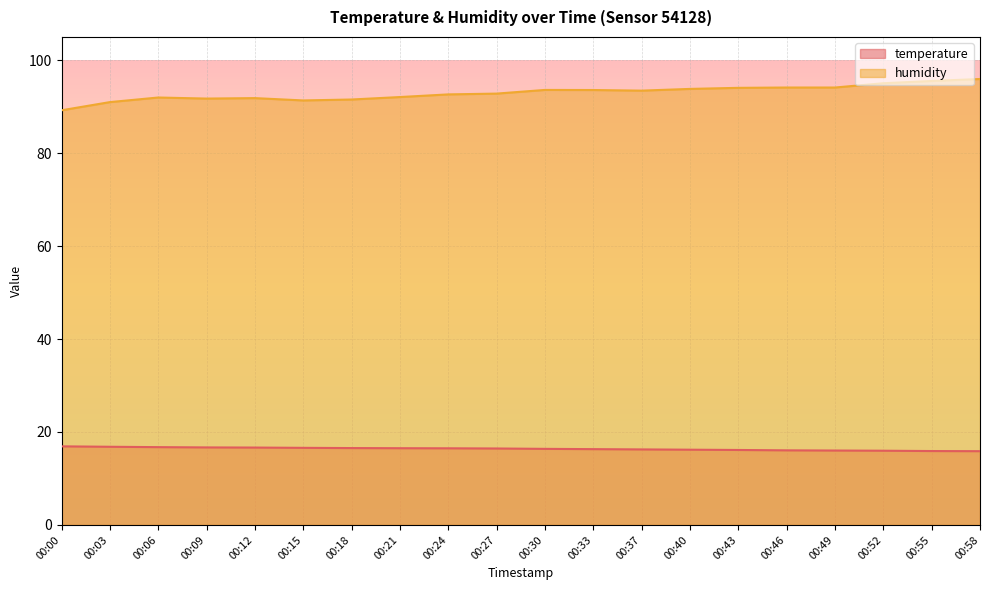

At which label does temperature reach its peak?

00:00